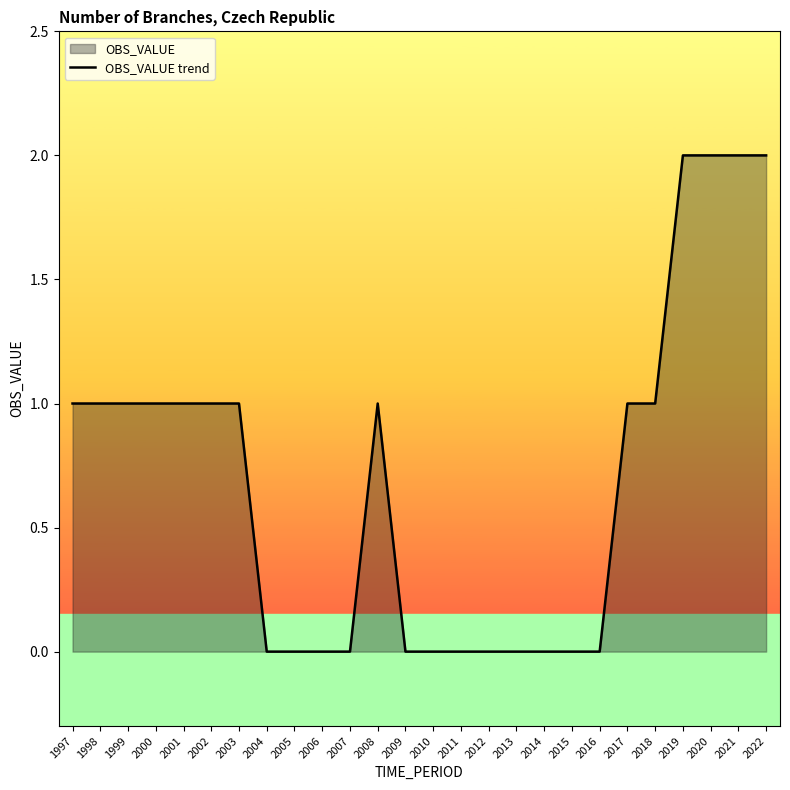

Count the number of values greater than 1.

4